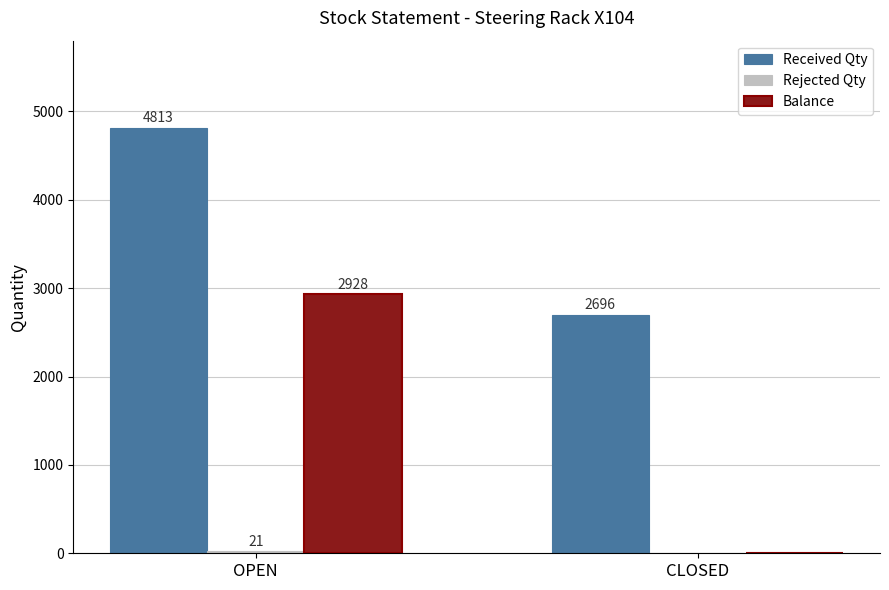

What is the total value across all series at OPEN?

7762